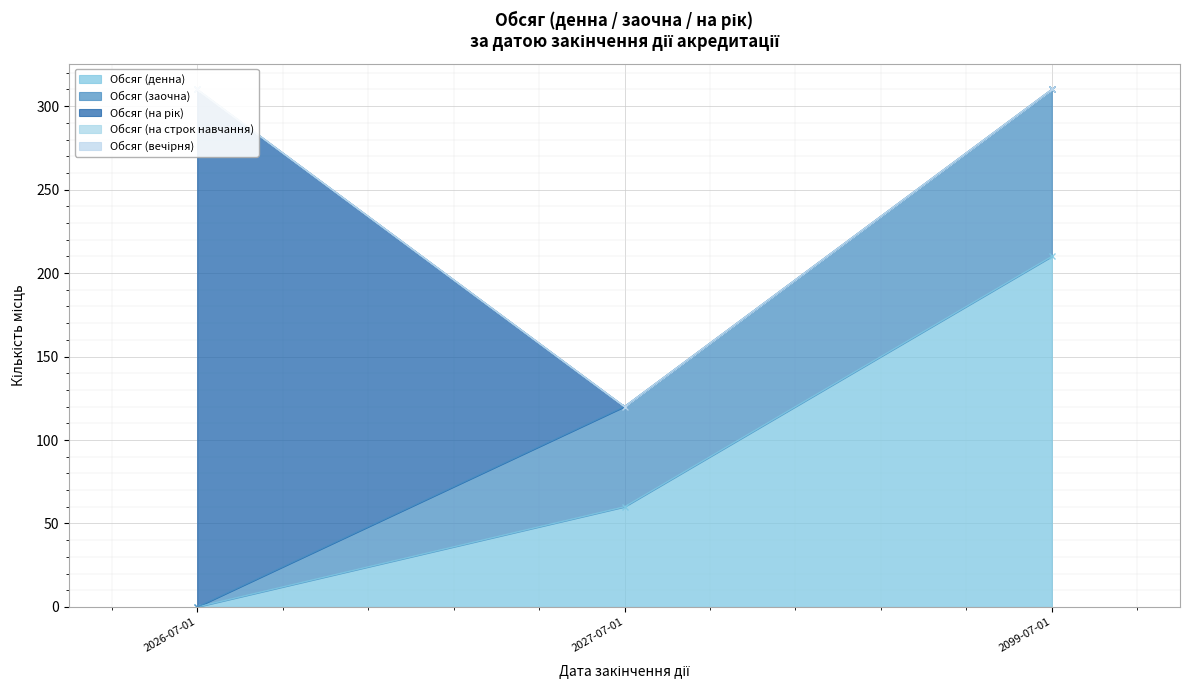

The value of Обсяг (денна) at 2027-07-01 is 60. True or false?

True